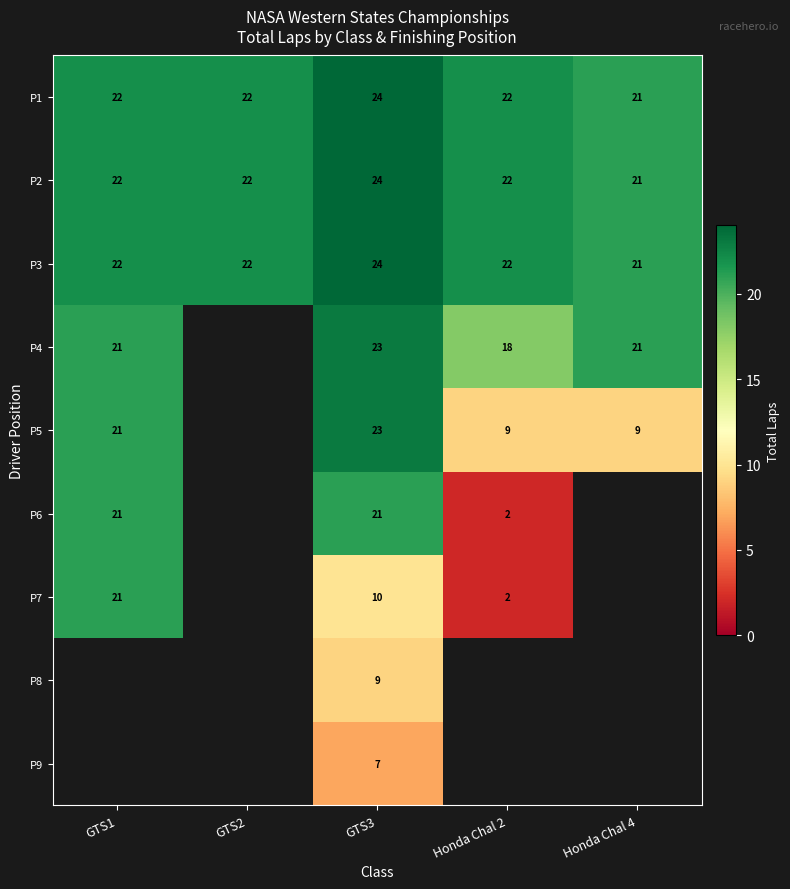

Between Honda Chal 2 and GTS1, which is larger?

Honda Chal 2